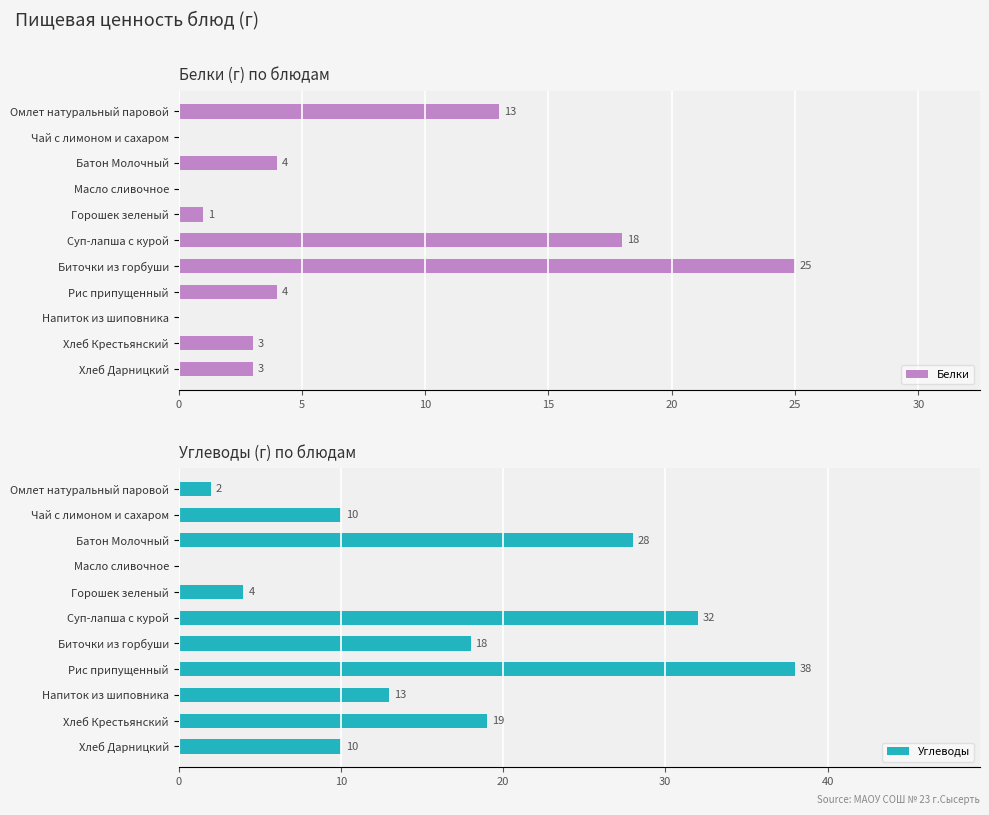

The Белки series shows 25 at Биточки из горбуши. True or false?

True